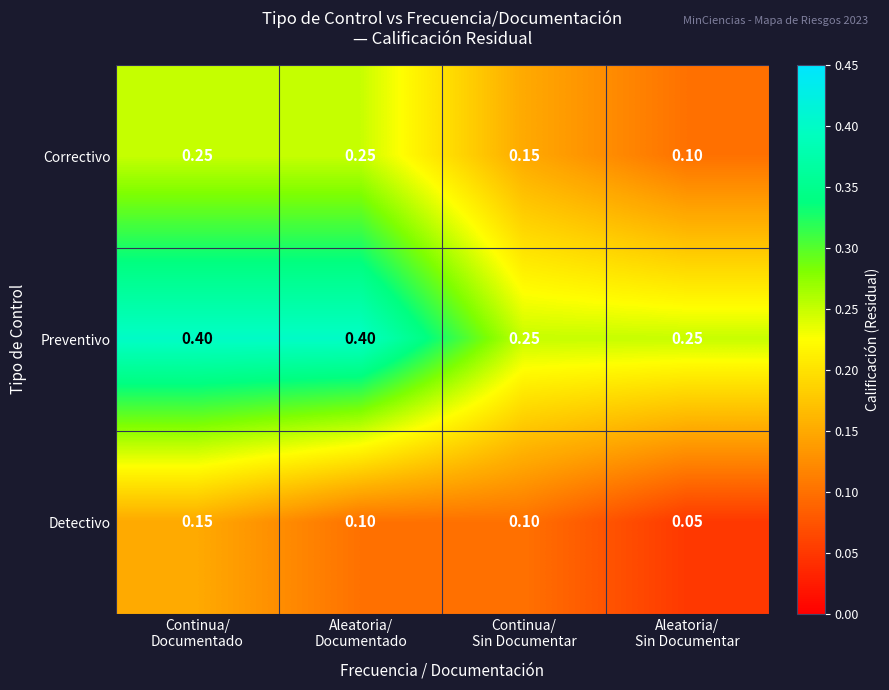

Which series has the largest total across all categories?

Preventivo